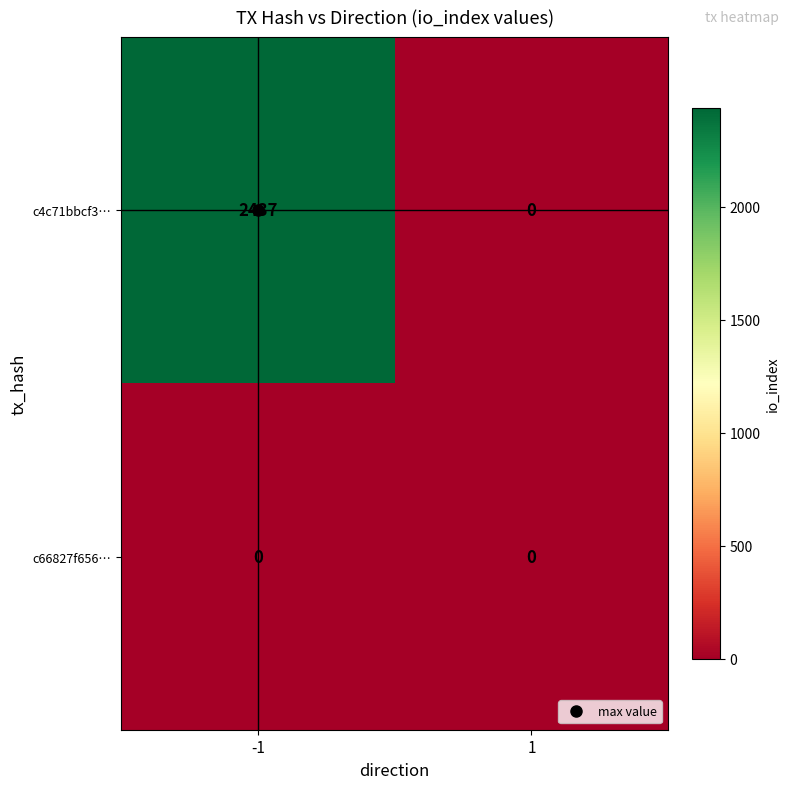

What value does the c4c71bbcf3… series have at -1, to the nearest 10?

2440